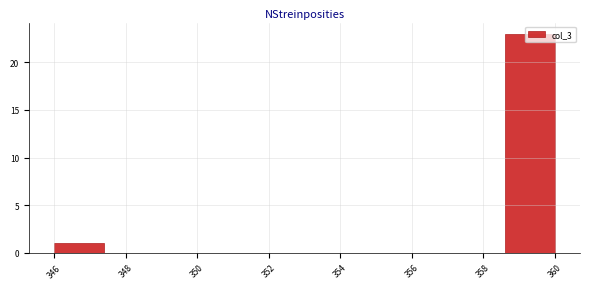

Which range on the x-axis has the tallest bar?

358.6 to 360.0